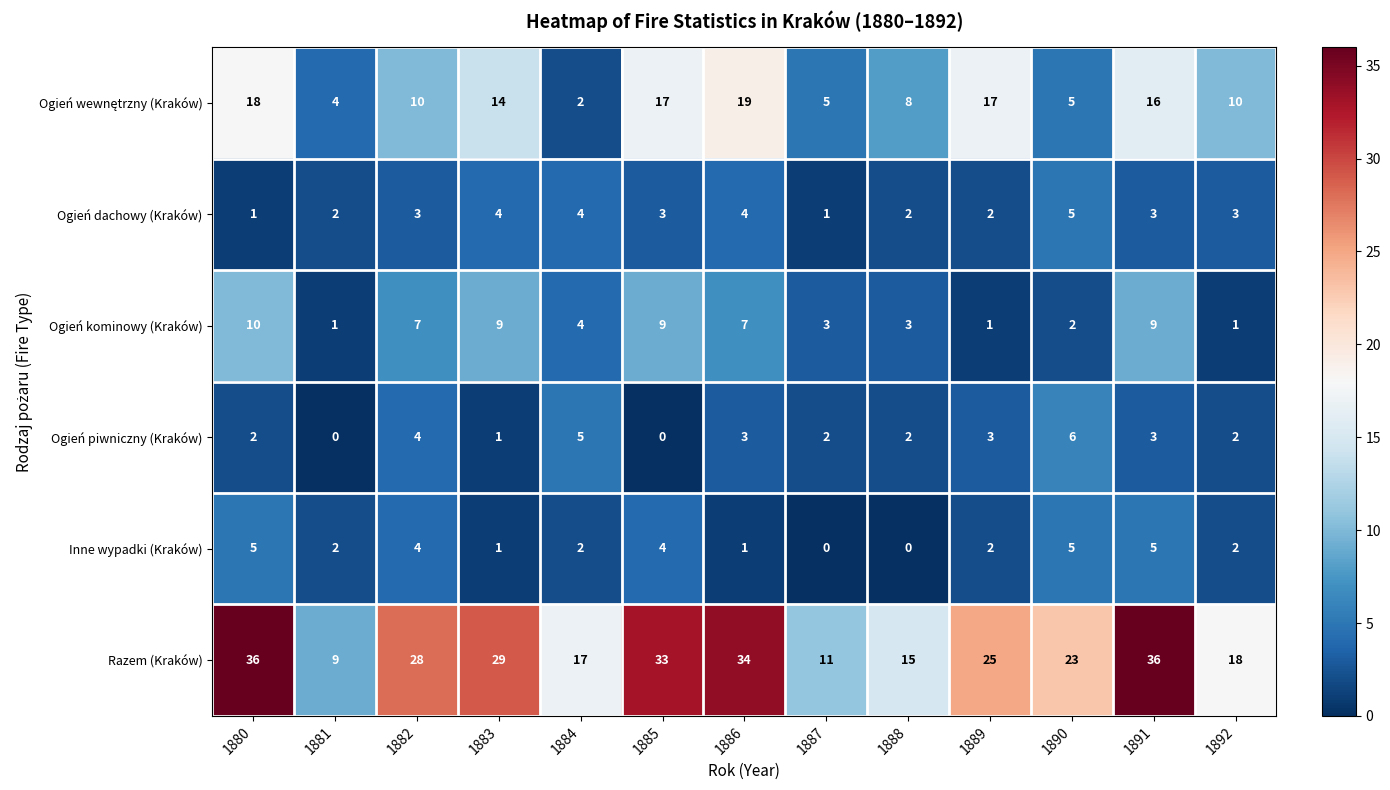

What is the sum of all Ogień dachowy (Kraków) values?

37